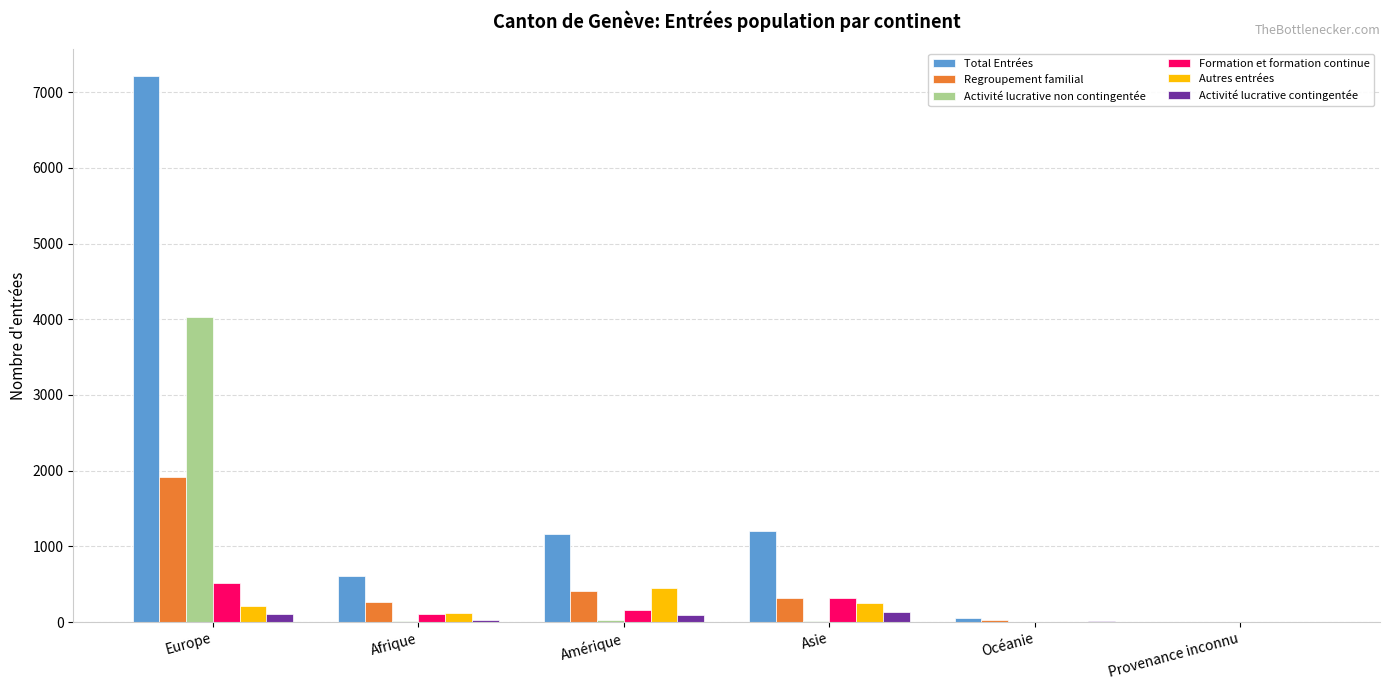

What is the total value across all series at Provenance inconnu?

12